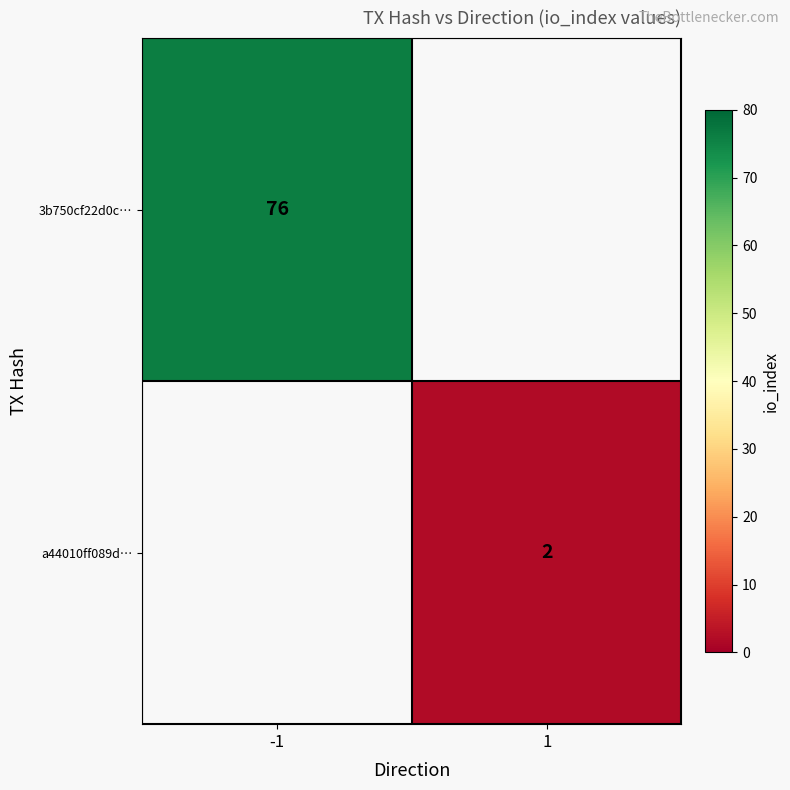

The value of 3b750cf22d0c… at -1 is 76. True or false?

True